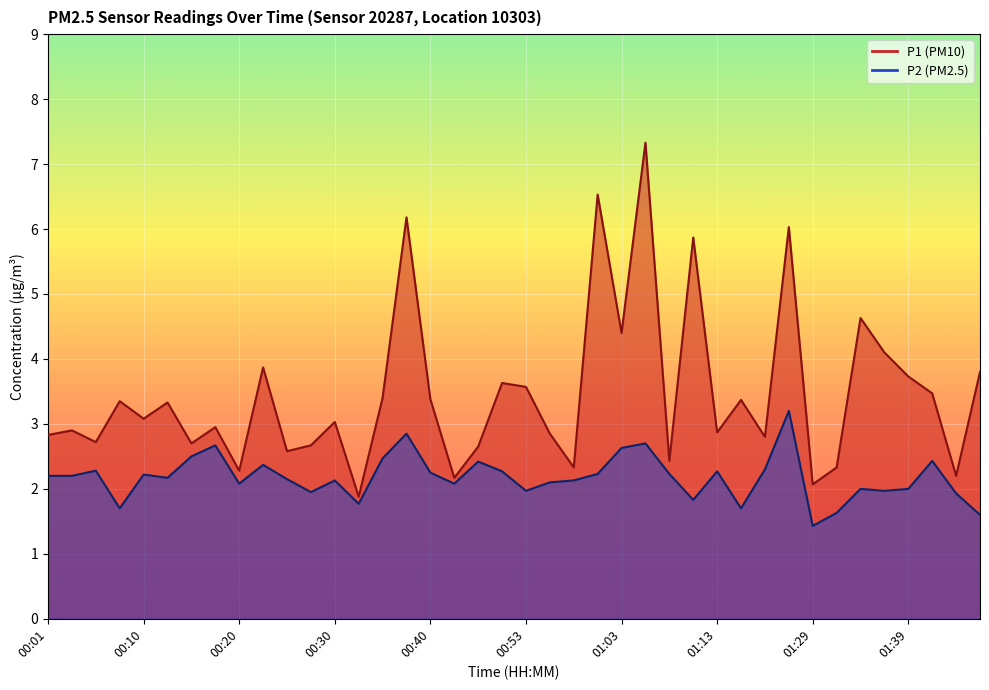

True or false: P2 and P1 intersect in this chart.

False